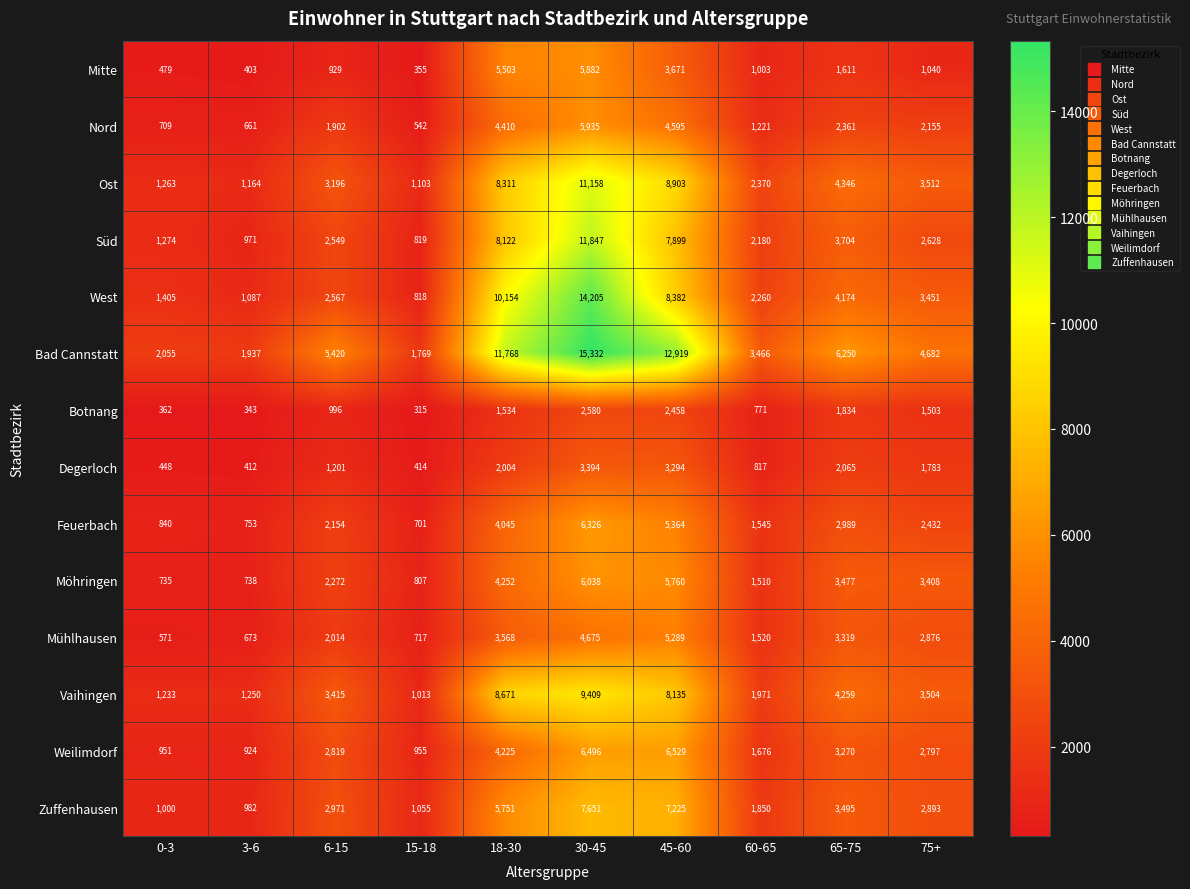

True or false: Weilimdorf has a value of 955 at 15-18.

True